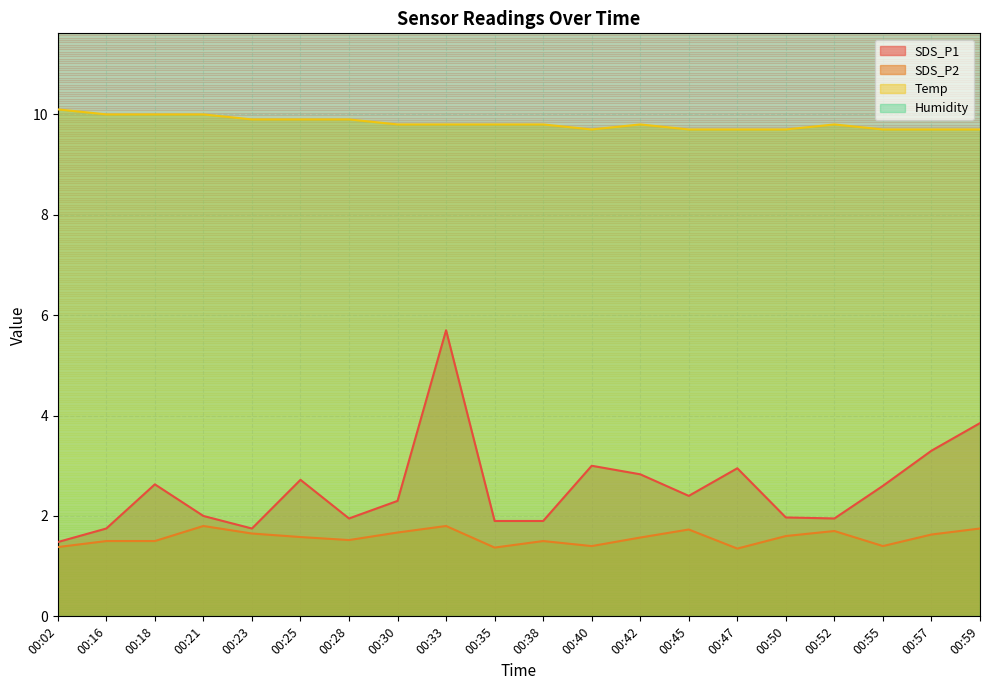

At which category does the chart reach its peak across all series?

00:02